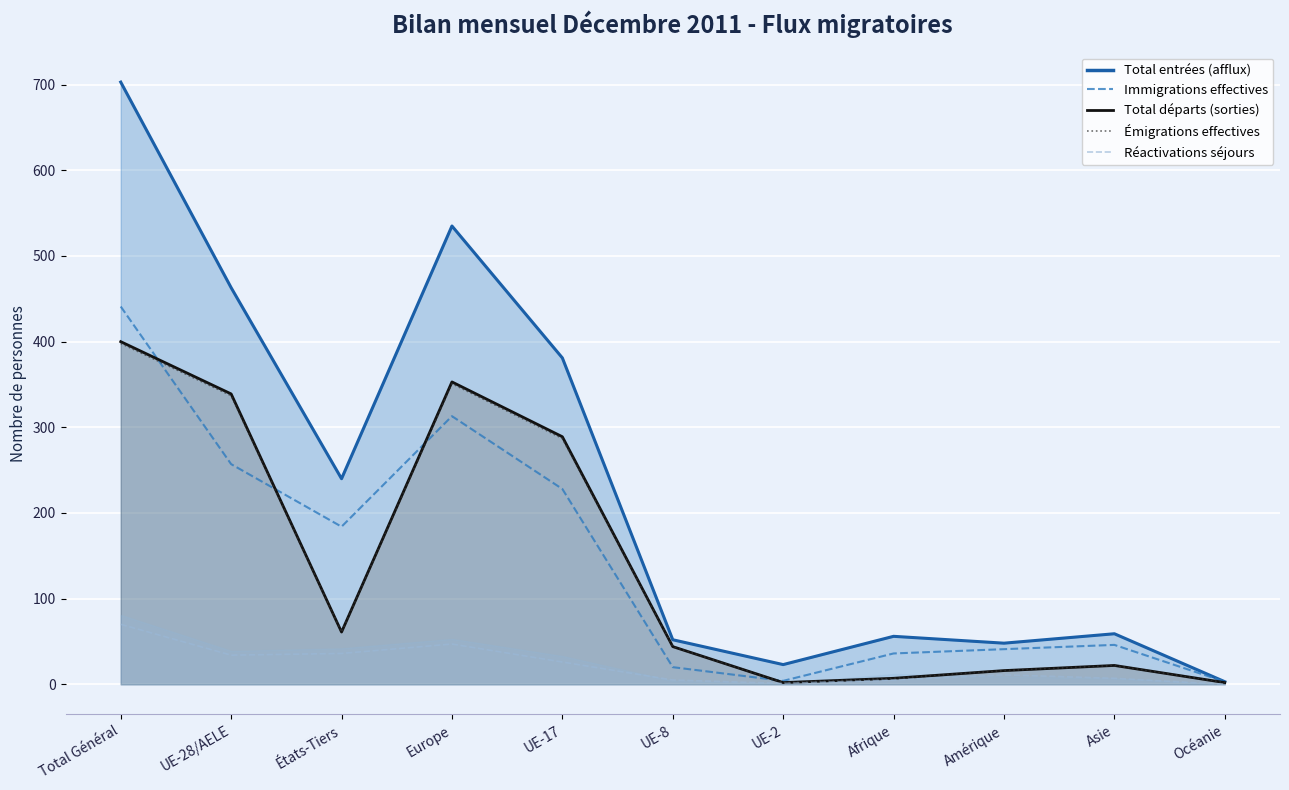

Where is the first local minimum for Total départs (sorties) line?

États-Tiers